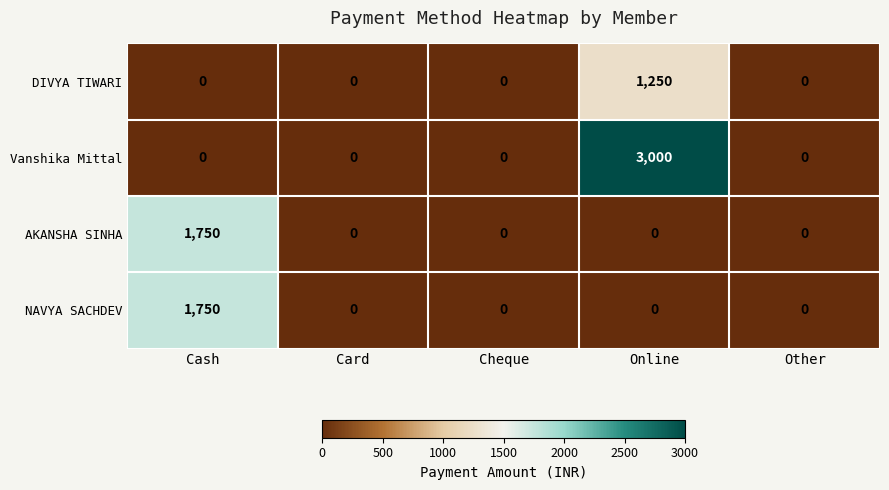

The value of NAVYA SACHDEV at Cheque is 753. True or false?

False